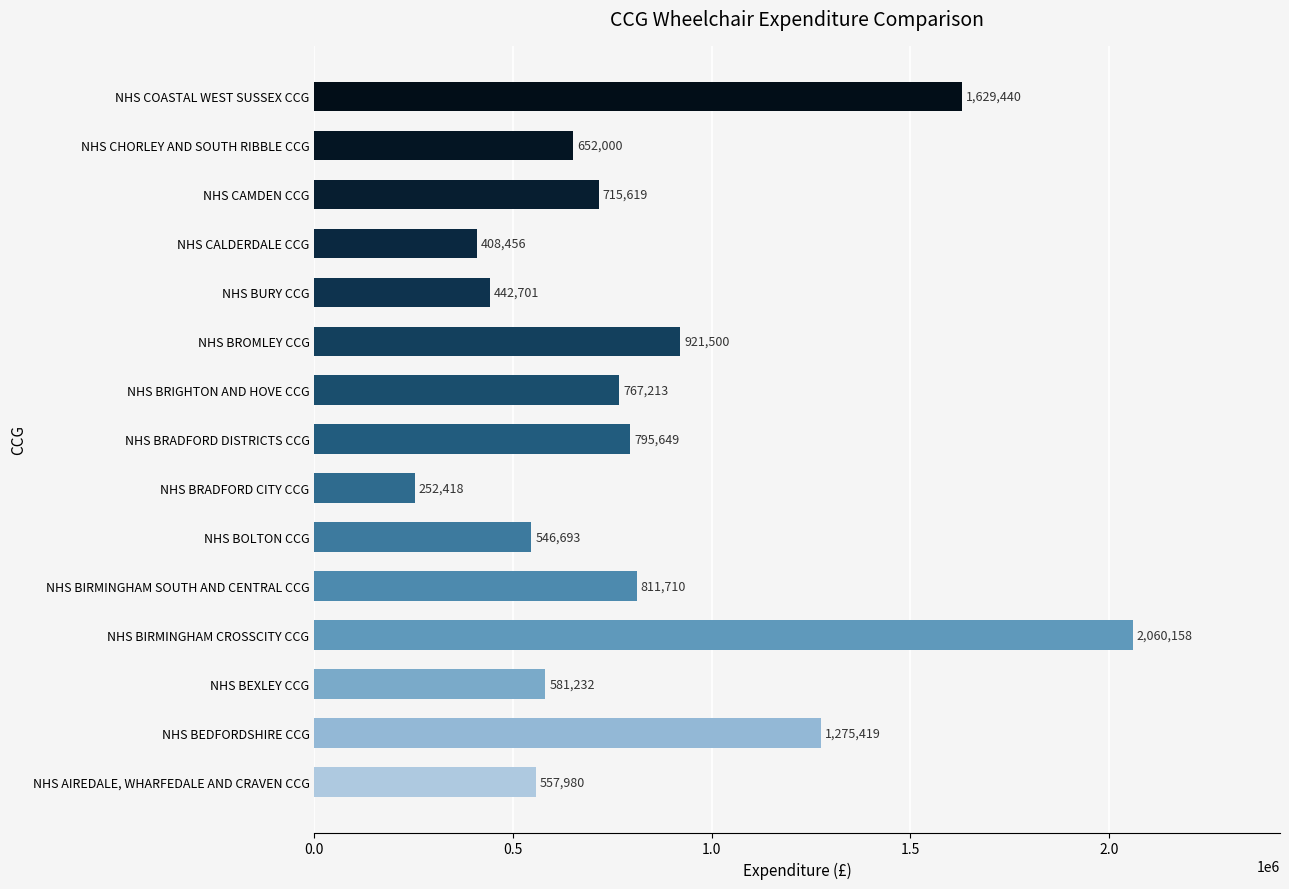

What is the sum of the values at NHS BRADFORD CITY CCG and NHS BIRMINGHAM CROSSCITY CCG?

2312576.0